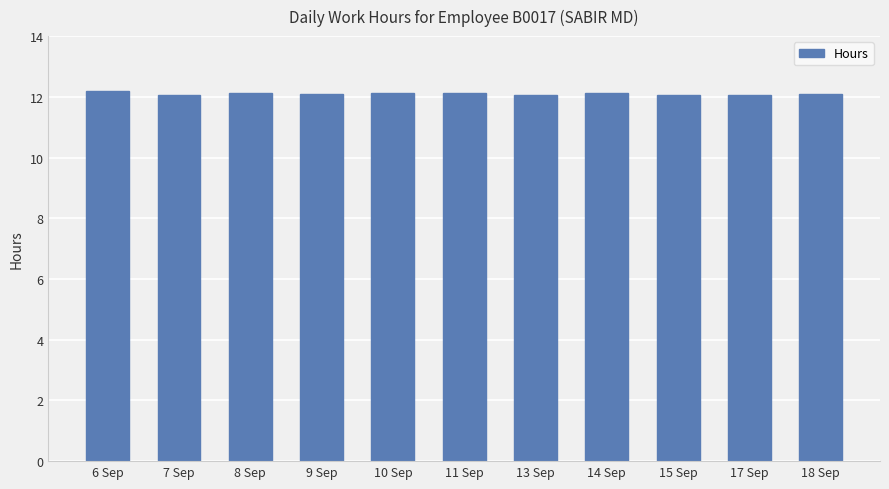

What is the smallest value displayed?

12.1